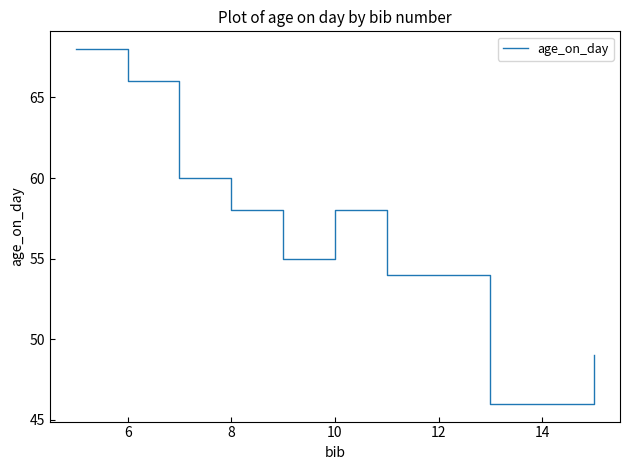

What is the difference between the maximum and minimum values?

22